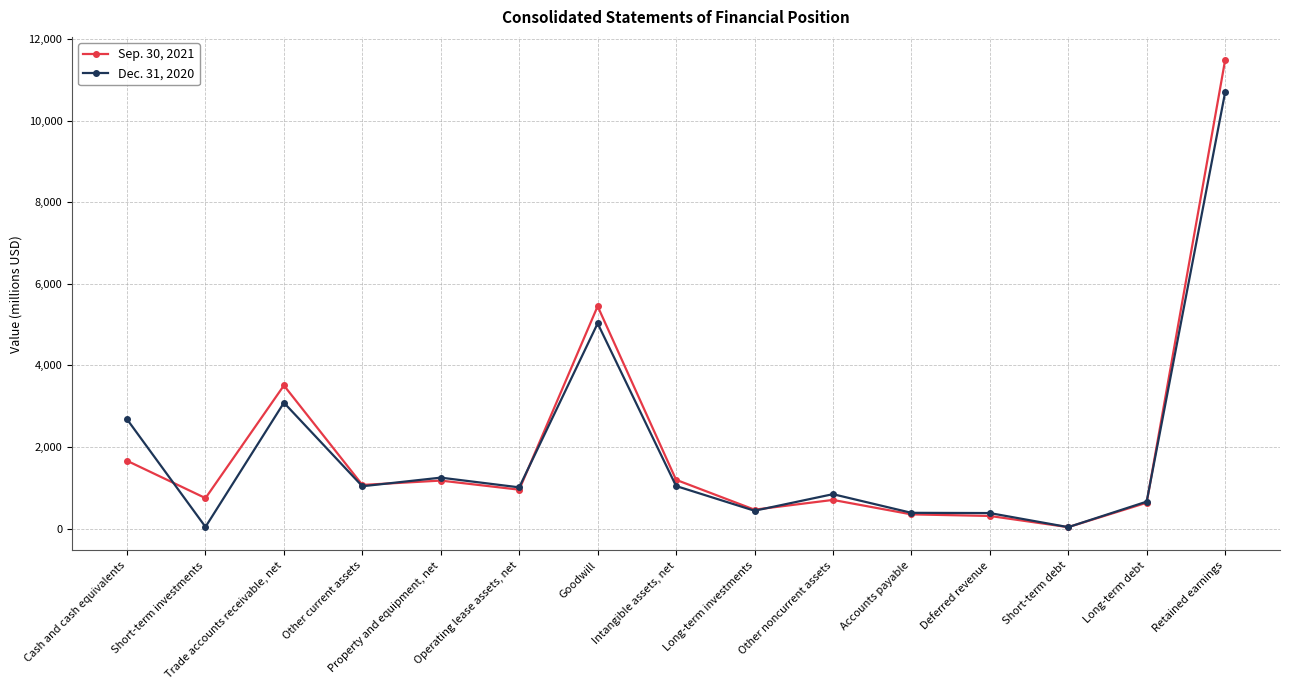

Which label corresponds to the largest value in the chart?

Retained earnings